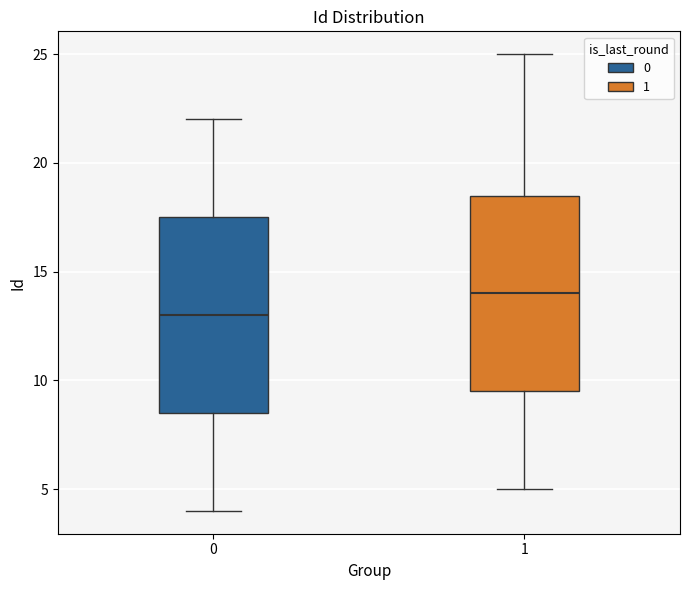

Reading left to right, read every box against the y-axis: the position of its median line, the range the box covers, and the ends of its whiskers. The values are not printed on the chart, so give them approximately, as read against the axis.

0: median 13.0, box 8.5 to 17.5, whiskers 4.0 to 22.0
1: median 14.0, box 9.5 to 18.5, whiskers 5.0 to 25.0